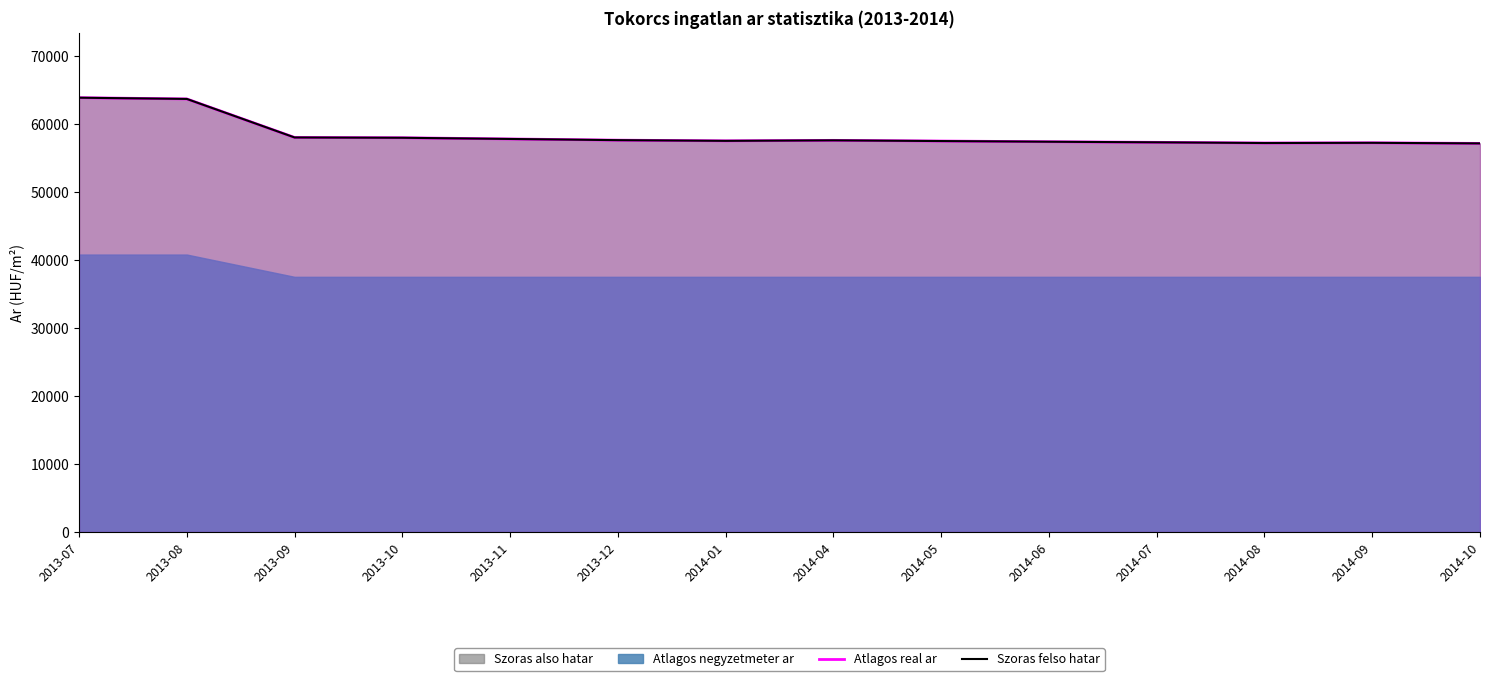

How many lines are shown in the chart?

2